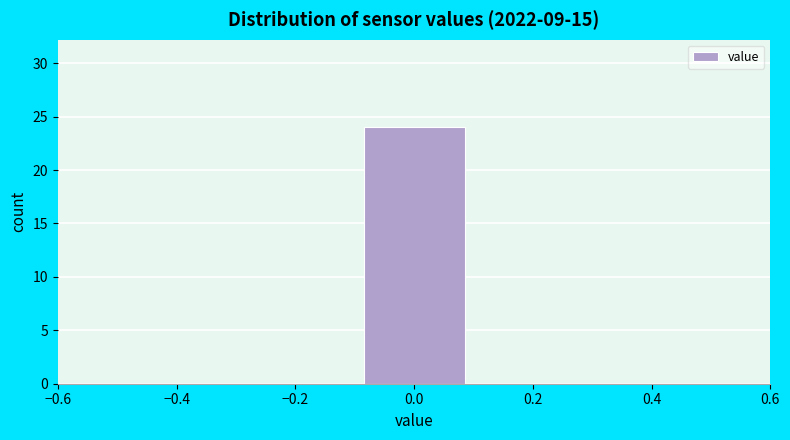

Reading left to right, transcribe this chart: for each bar, give the range it covers on the x-axis and its height. The values are not printed on the chart, so give them approximately, as read against the axis.

-0.5 to -0.3: 0
-0.3 to -0.1: 0
-0.1 to 0.1: 24
0.1 to 0.3: 0
0.3 to 0.5: 0